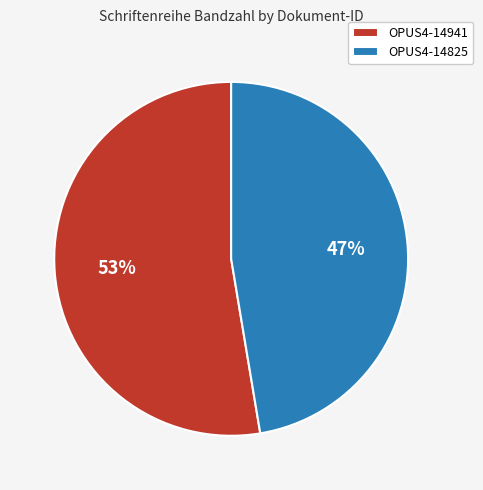

Is OPUS4-14941 the majority of the pie?

Yes